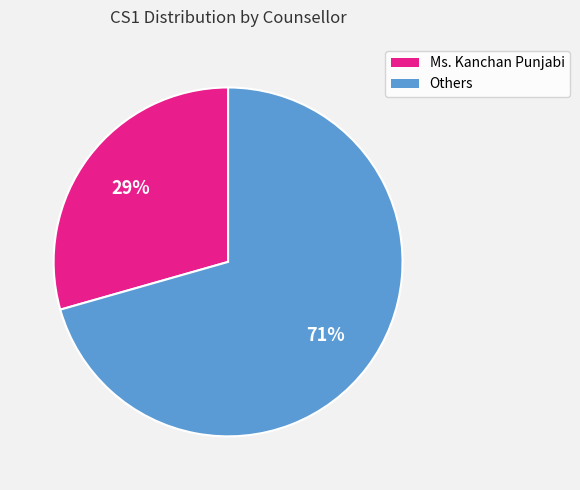

To the nearest percent, what is the average slice percentage?

50%